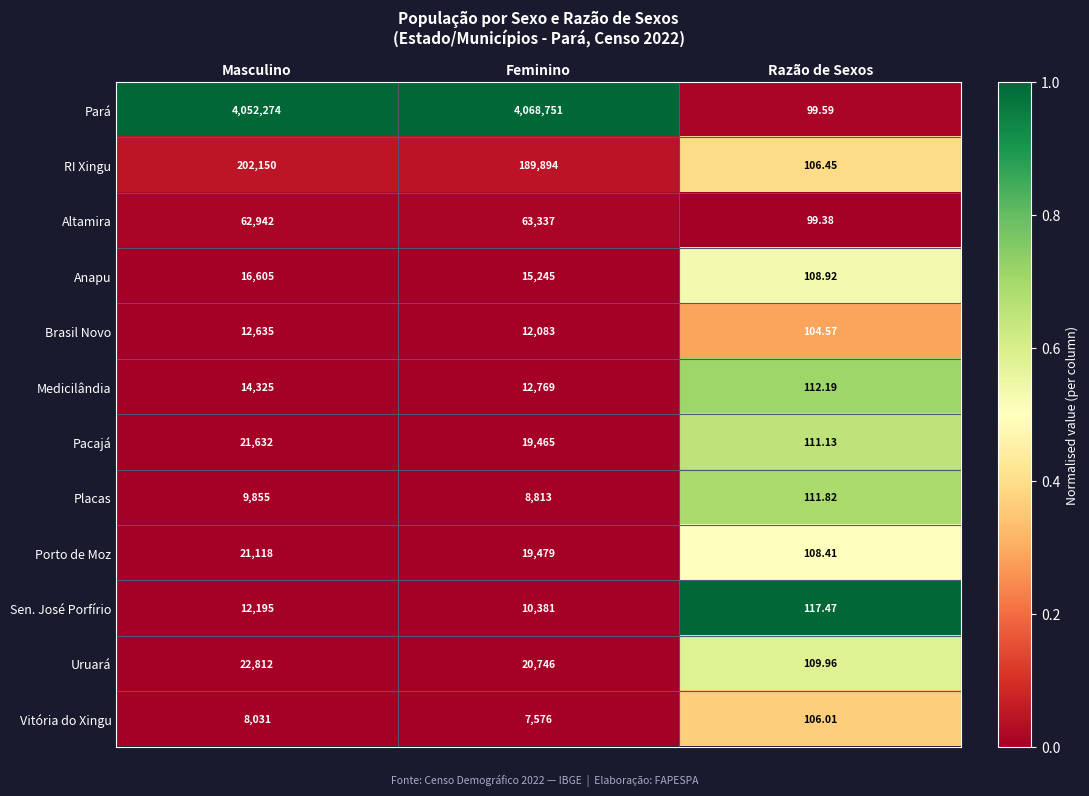

Which category has the highest value across all series?

Feminino